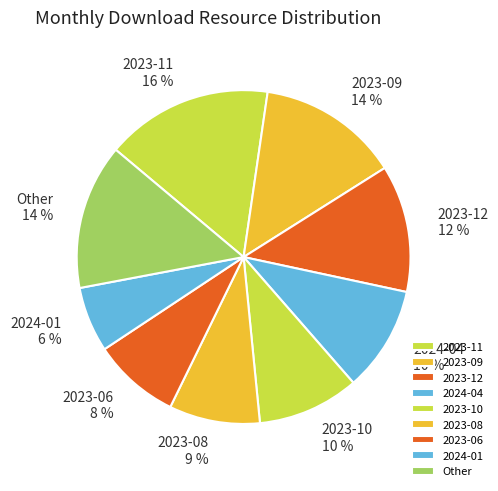

Between 2024-01 and Other, which is larger?

Other